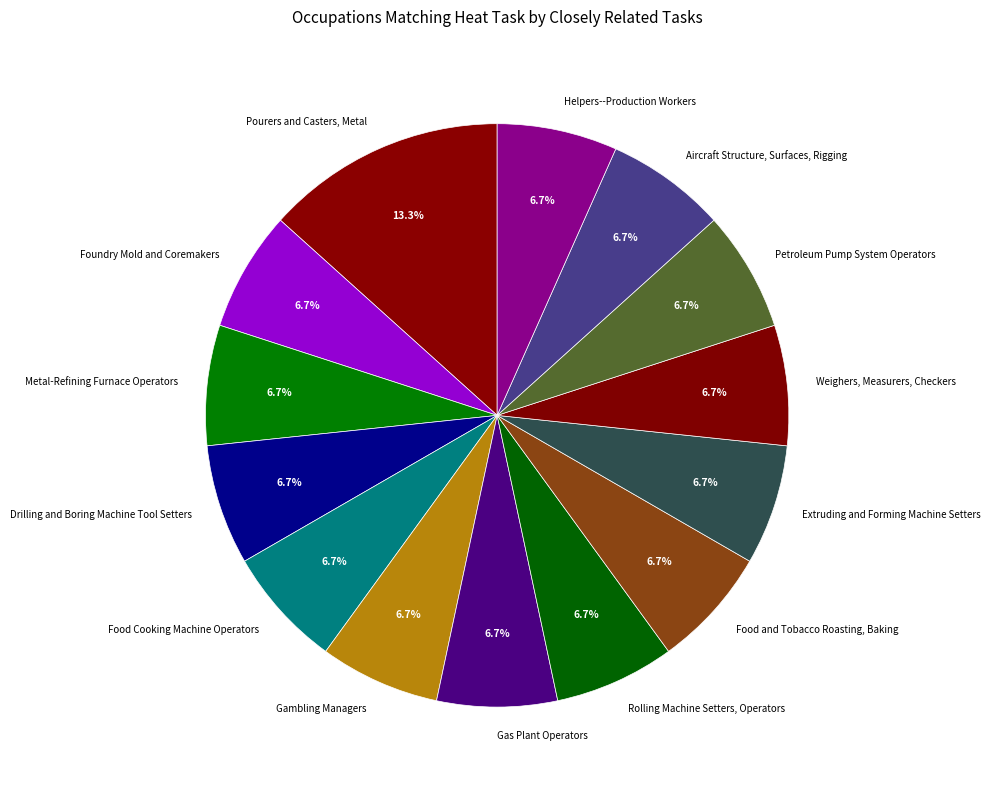

True or false: Helpers--Production Workers accounts for 7% of the total.

True